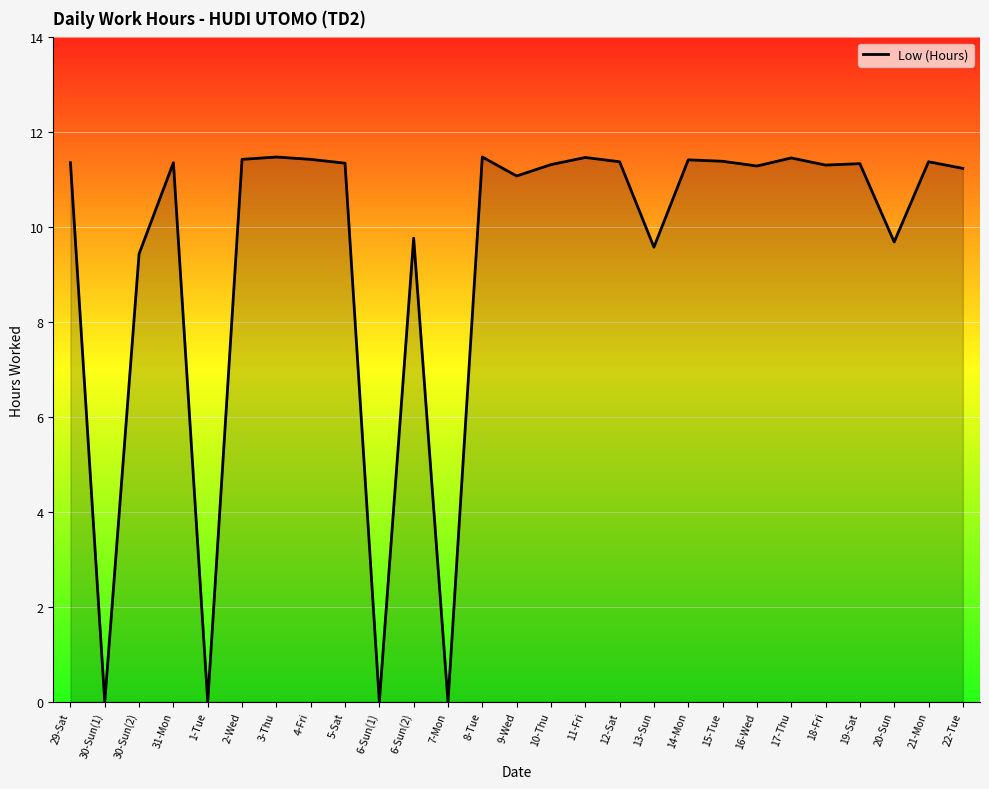

What is the maximum value shown in the chart?

11.5